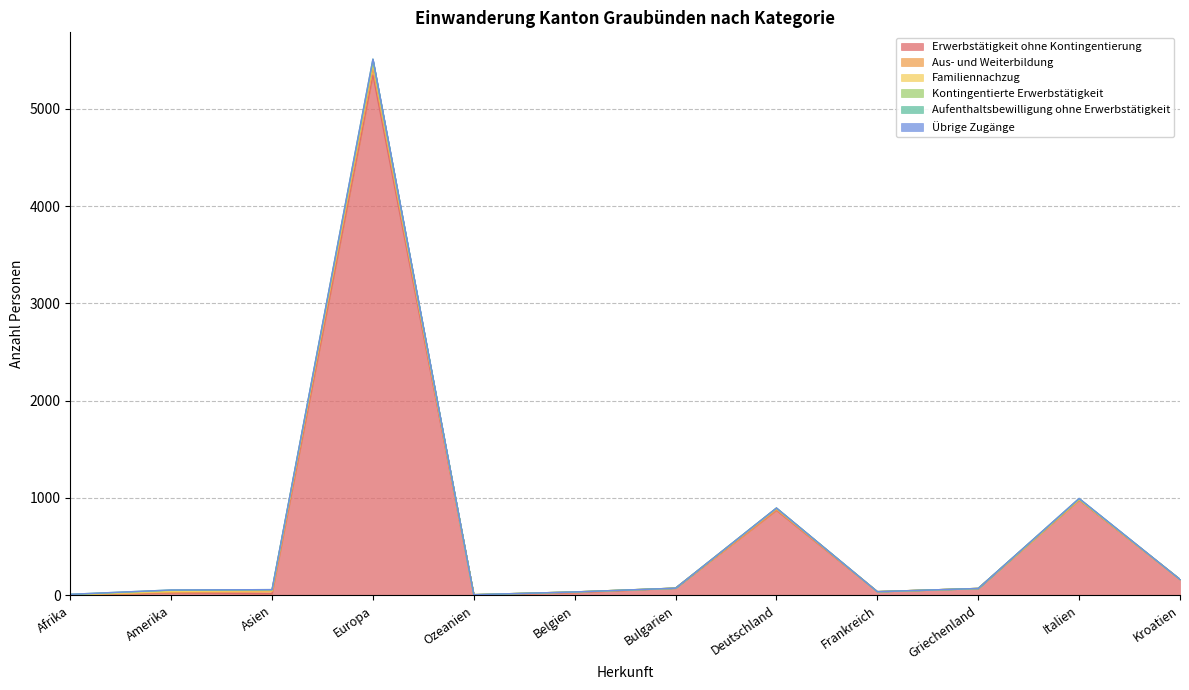

True or false: Aufenthaltsbewilligung ohne Erwerbstätigkeit and Übrige Zugänge cross at least once.

False